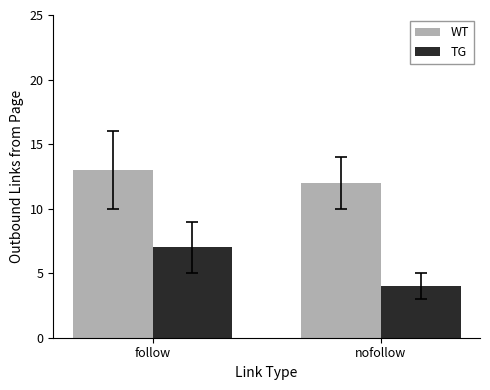

How many data points in WT are less than 13?

1